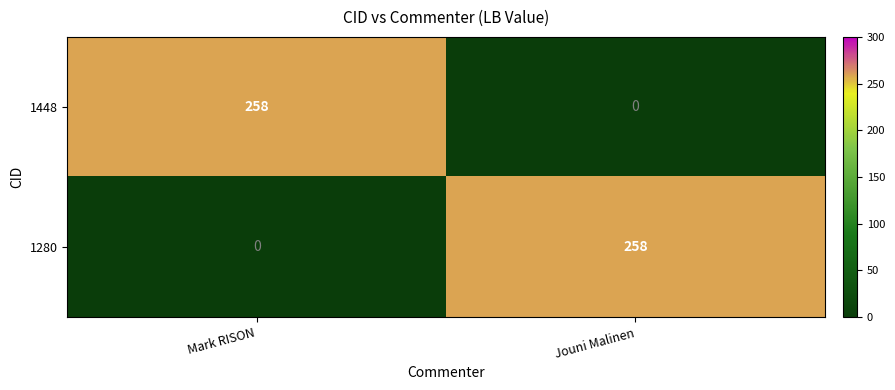

The 1448 series shows 0 at Jouni Malinen. True or false?

True